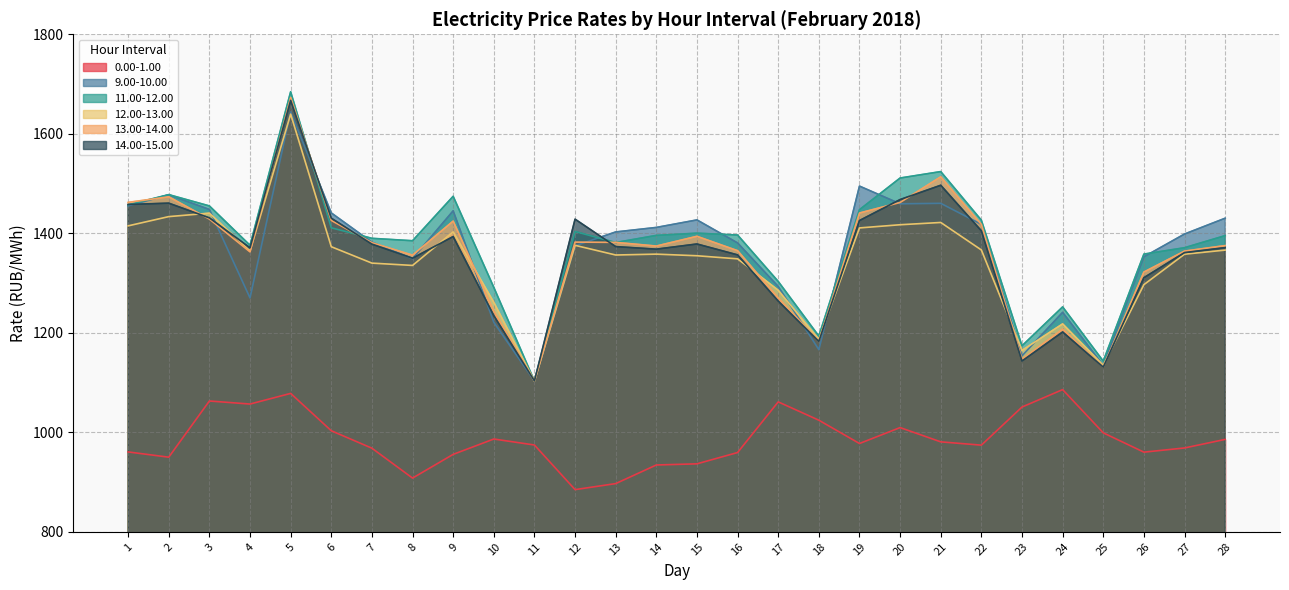

What is the value of the 11.00-12.00 point at the 25th from the left?

1143.1